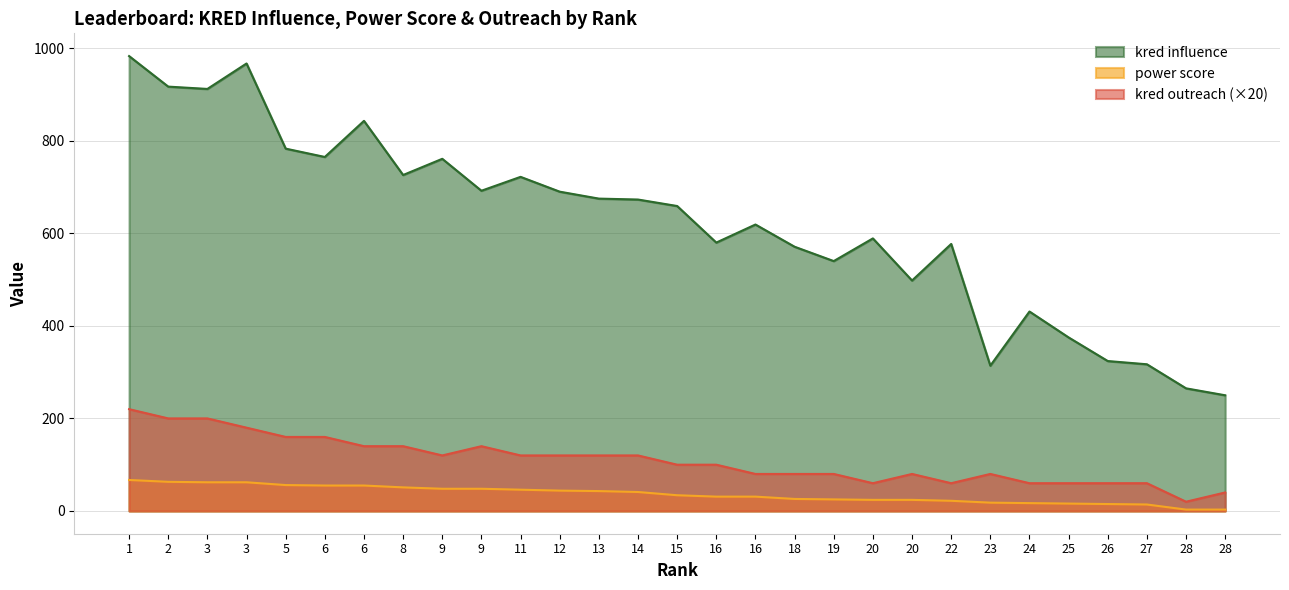

At which category is the sum across all series the highest?

1